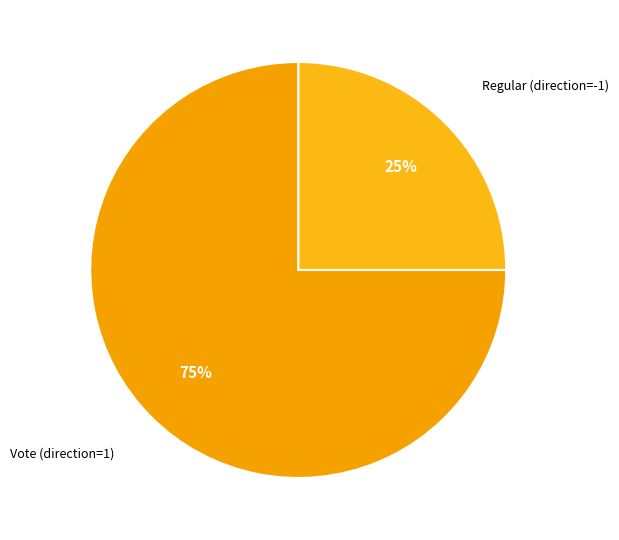

Which category accounts for the majority?

Vote (direction=1)